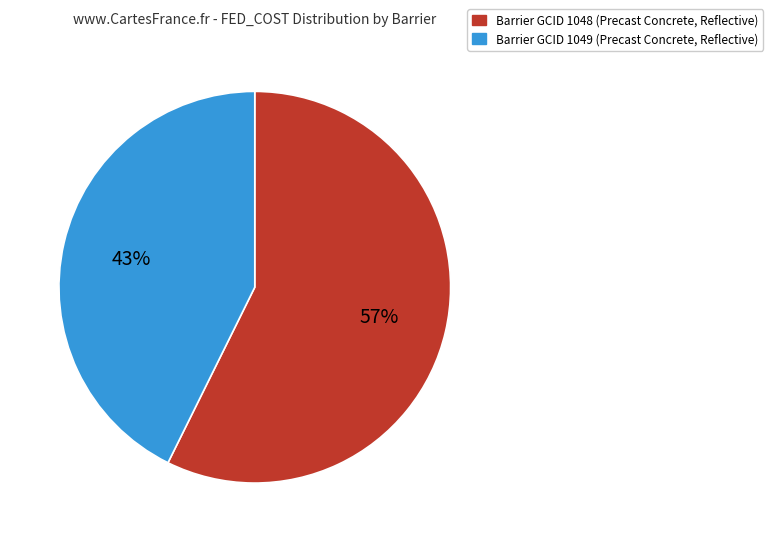

Is the sum of Barrier GCID 1049 (Precast Concrete, Reflective) and Barrier GCID 1048 (Precast Concrete, Reflective) greater than half?

Yes